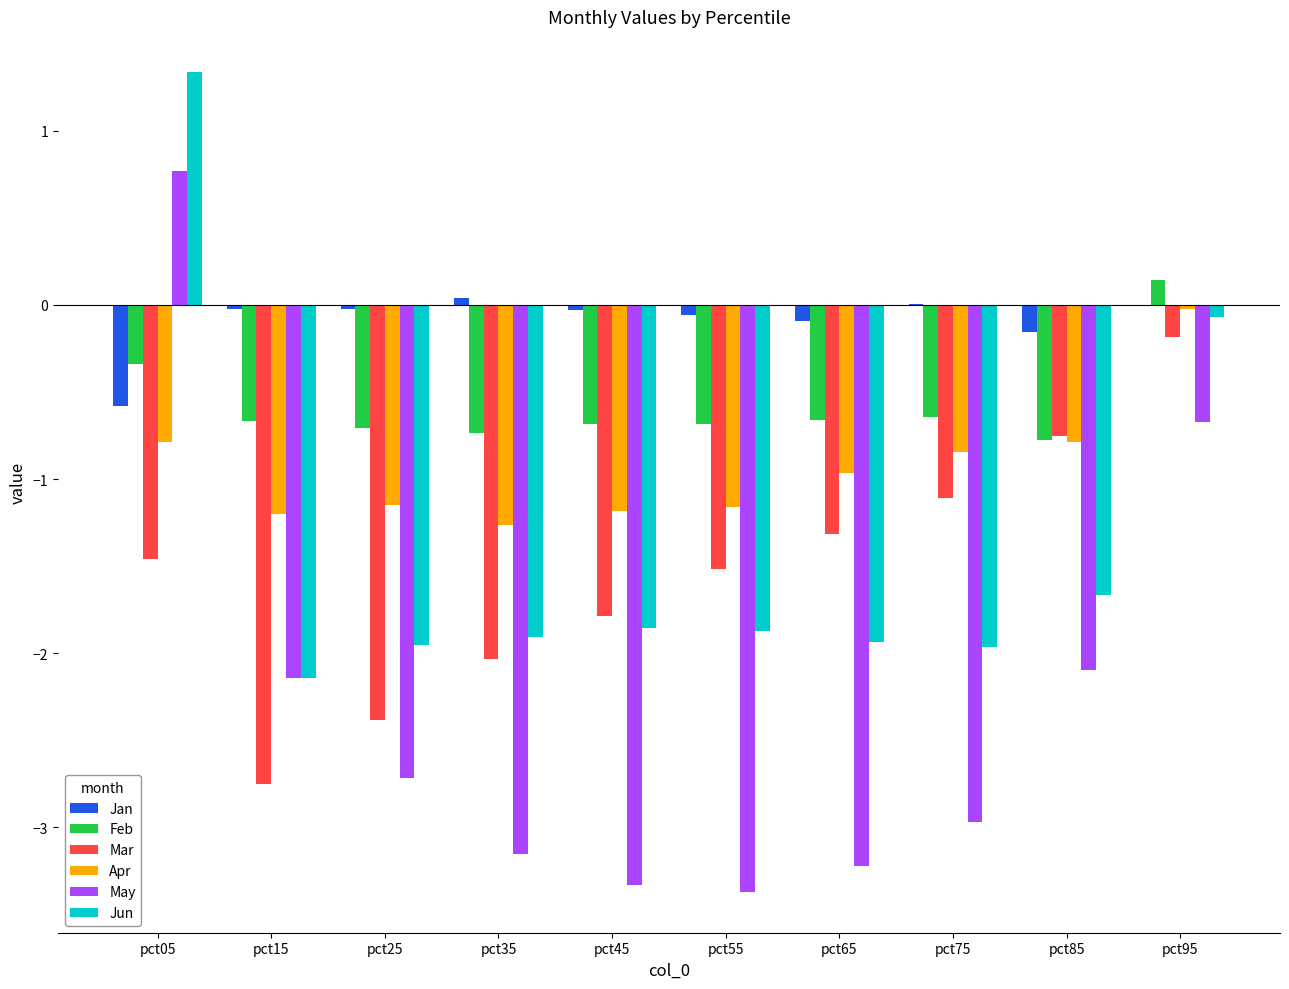

How many positive values does the May series have?

1